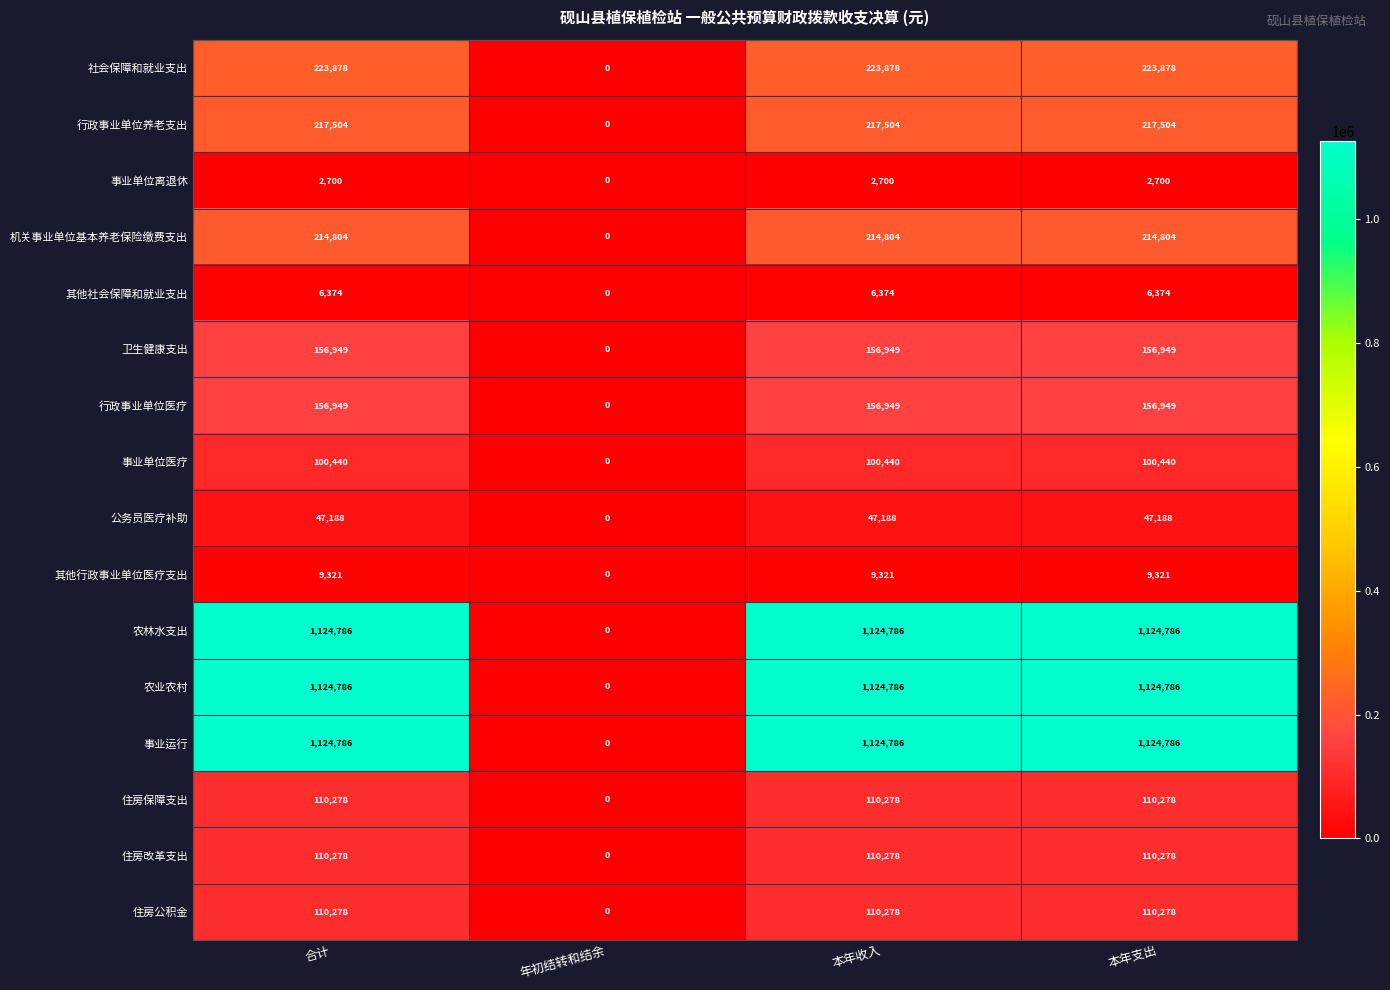

What is the spread (max minus min) of values at 本年收入?

1122086